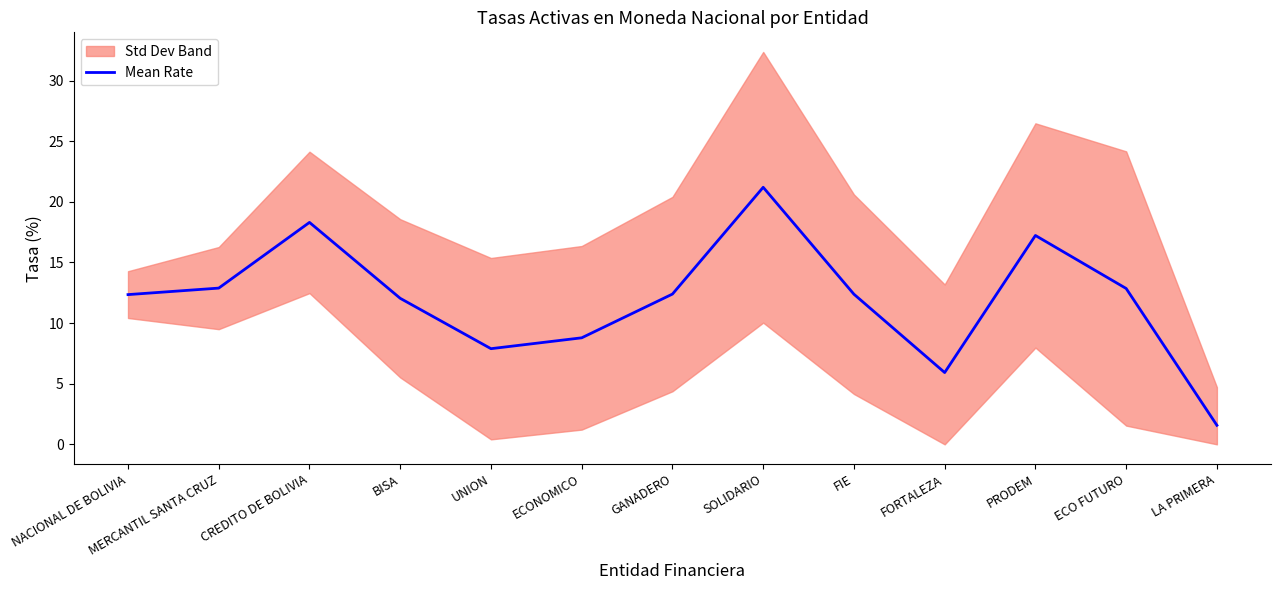

What is the difference between the maximum and minimum values?

19.6